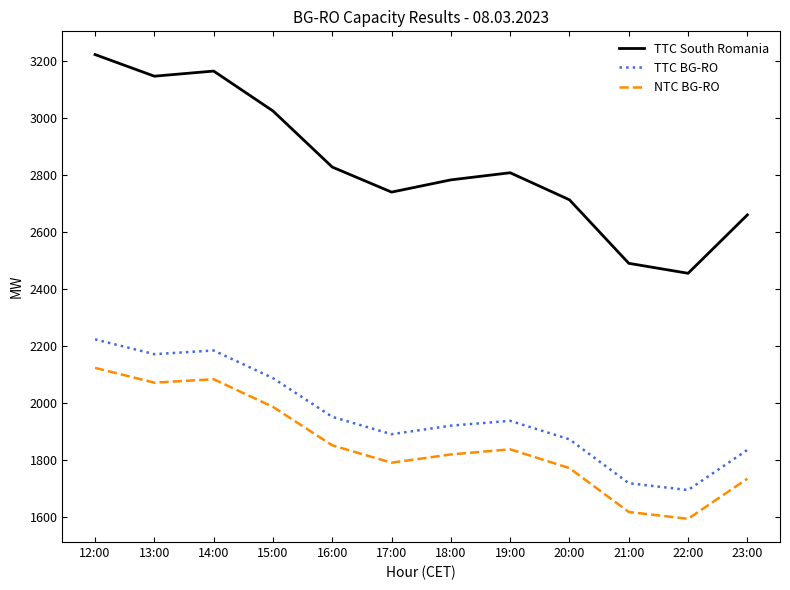

At 18:00, list the series in order from smallest to largest.

NTC BG-RO, TTC BG-RO, TTC South Romania